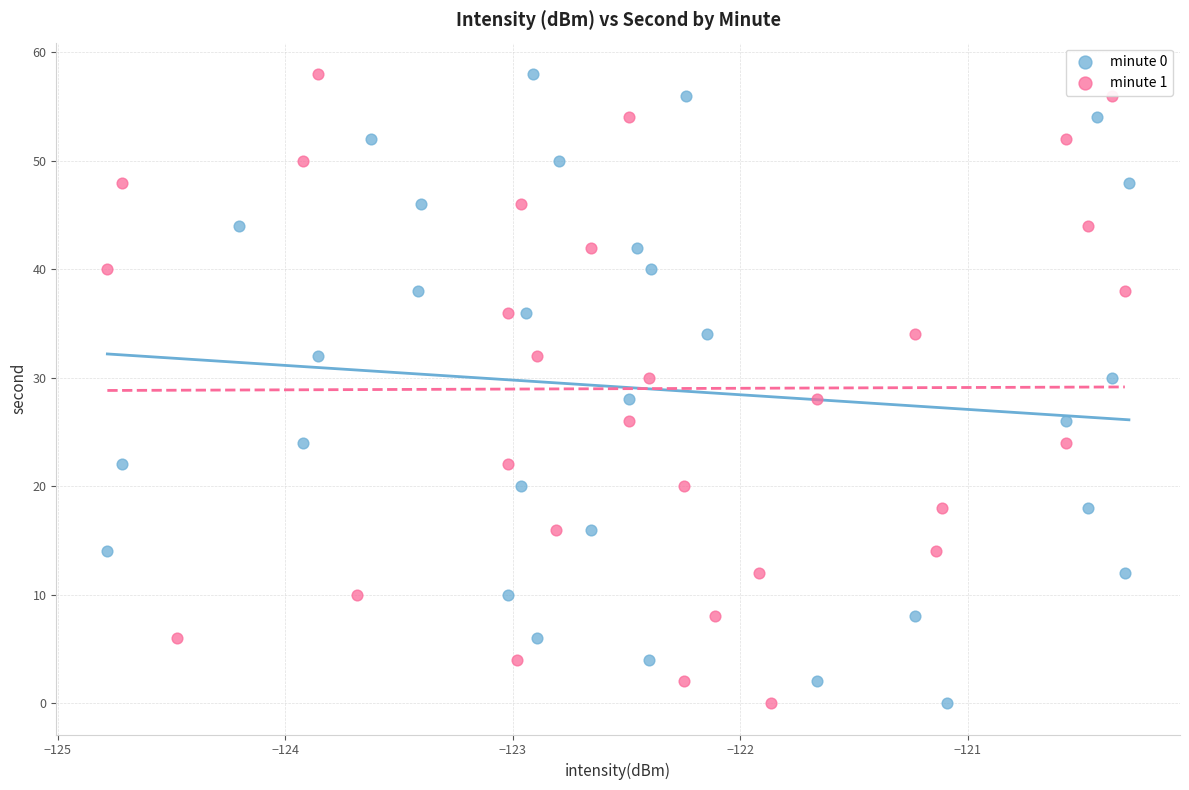

What are all the series names shown in the legend?

minute 0, minute 1